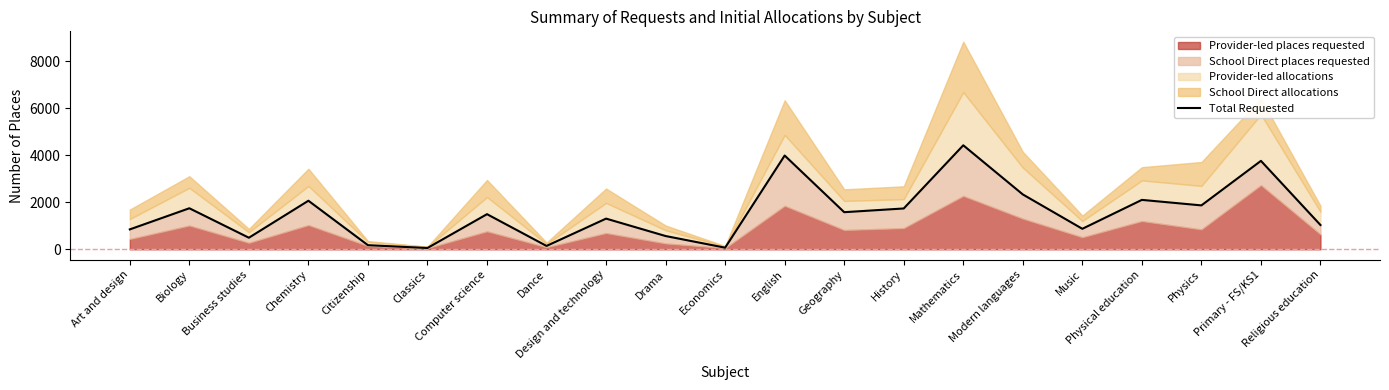

What is the sum of the values at Computer science and Design and technology?

2797